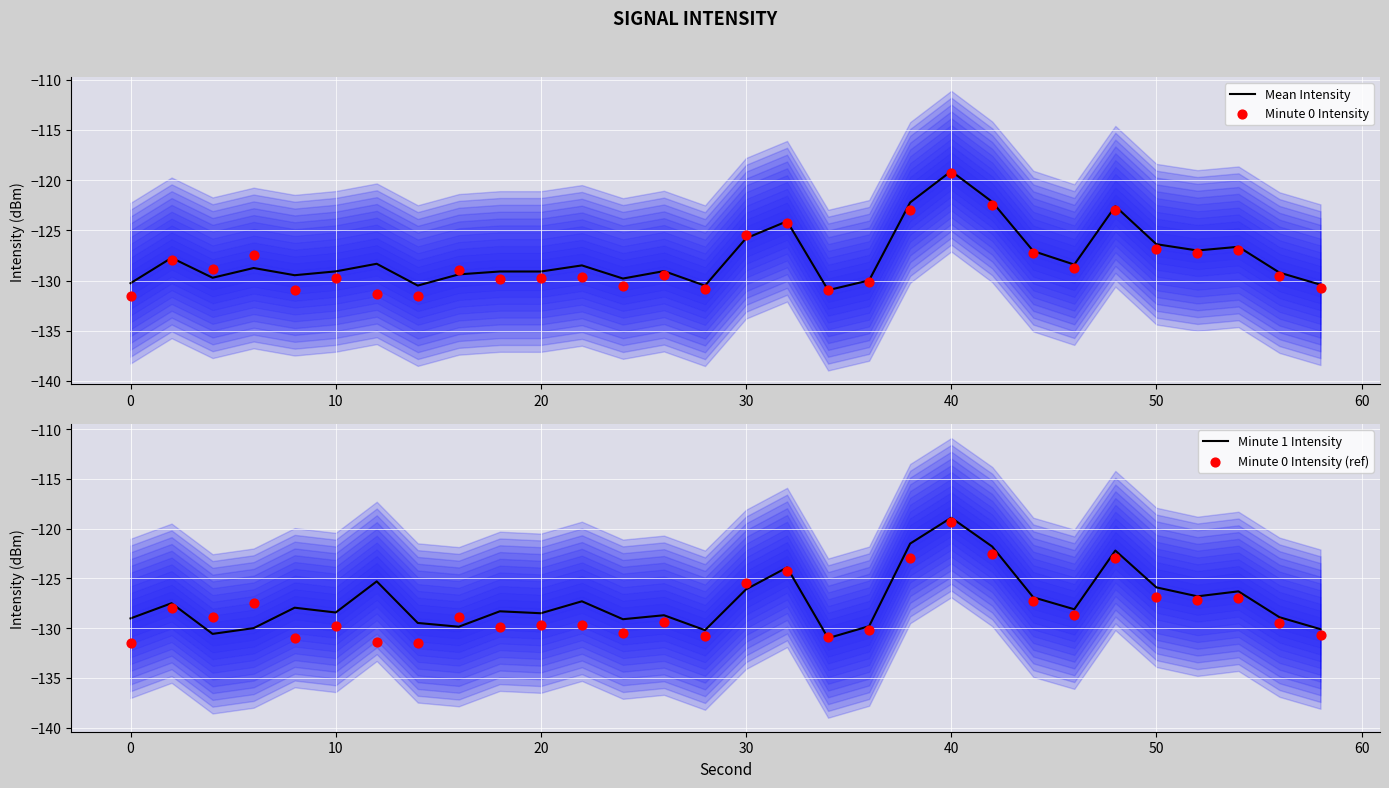

Which series has the widest spread of Y values?

Minute 0 Intensity